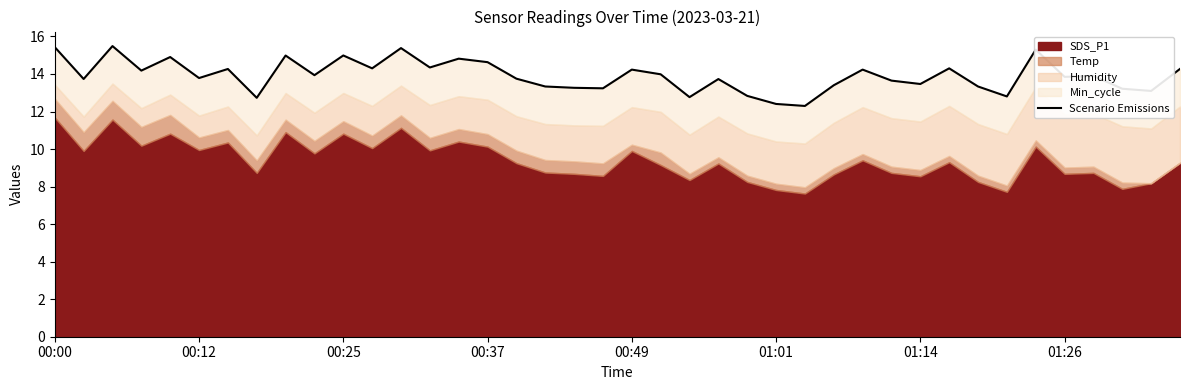

What is the average value?

13.9